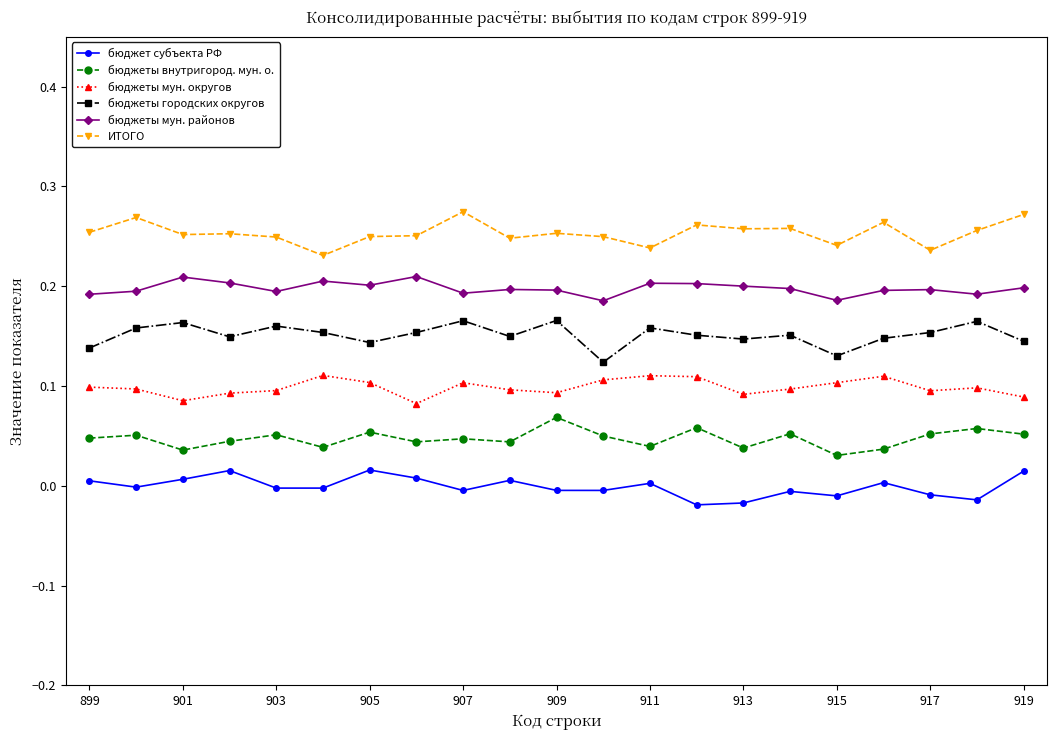

True or false: бюджет субъекта РФ has more than 1 points higher than both neighbors.

True